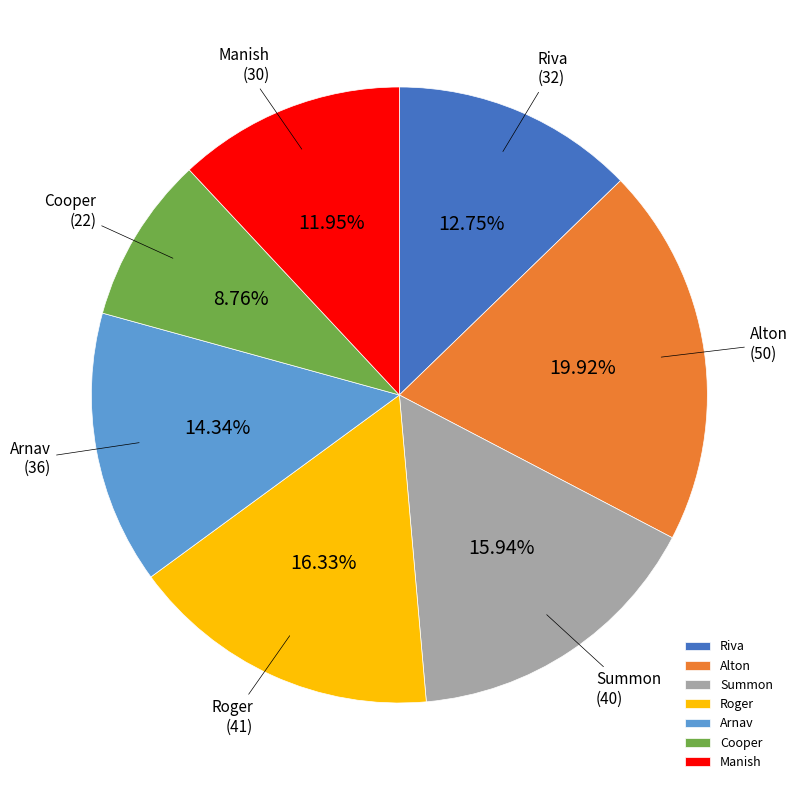

How many slices are in this pie chart?

7